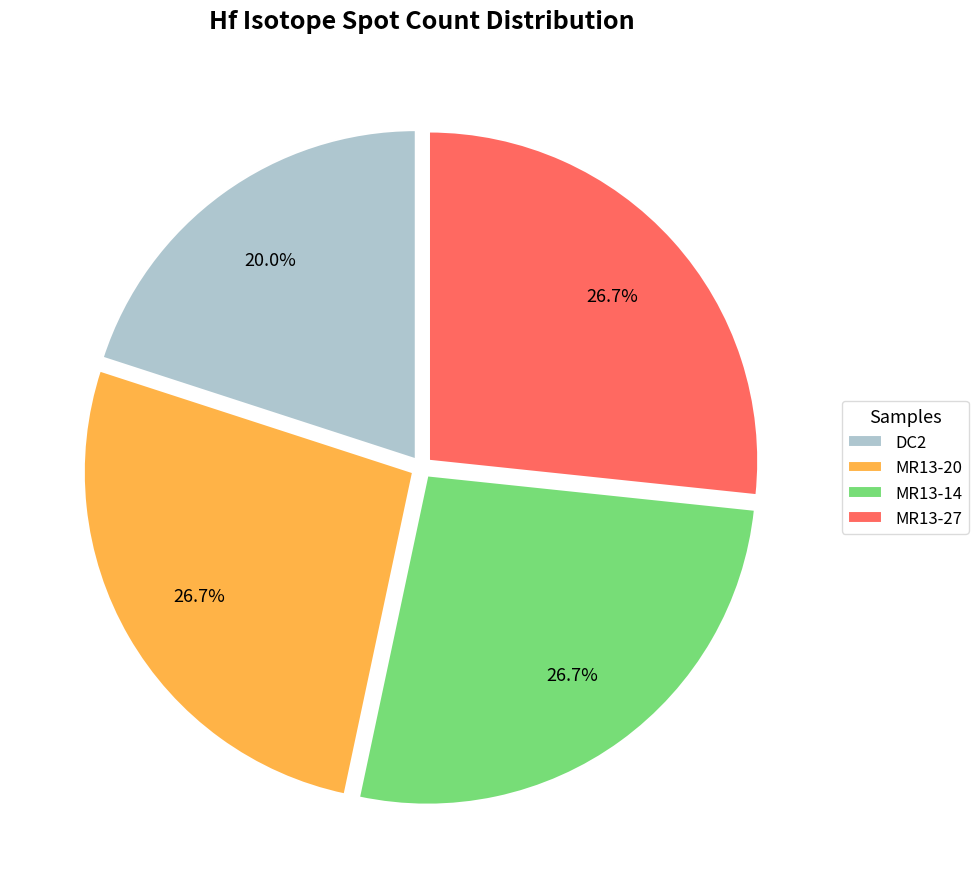

Which slice is the smallest?

DC2